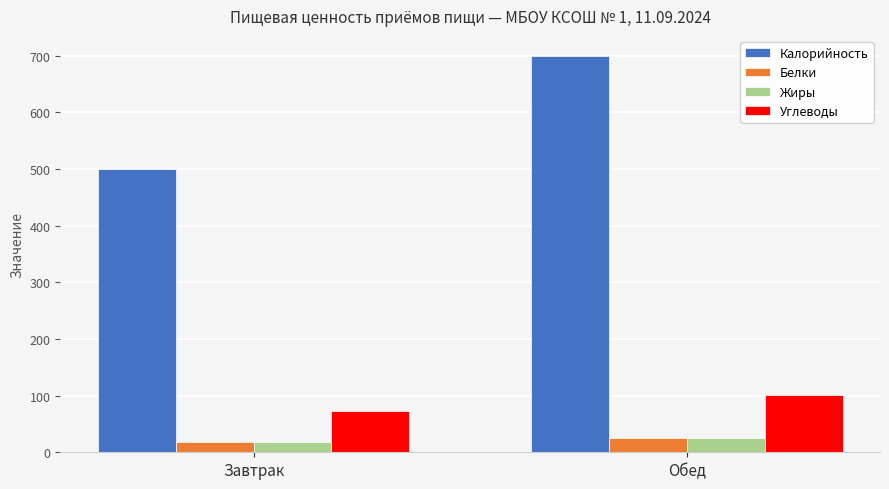

Is the value of Калорийность at Завтрак greater than the value of Жиры at Завтрак?

Yes